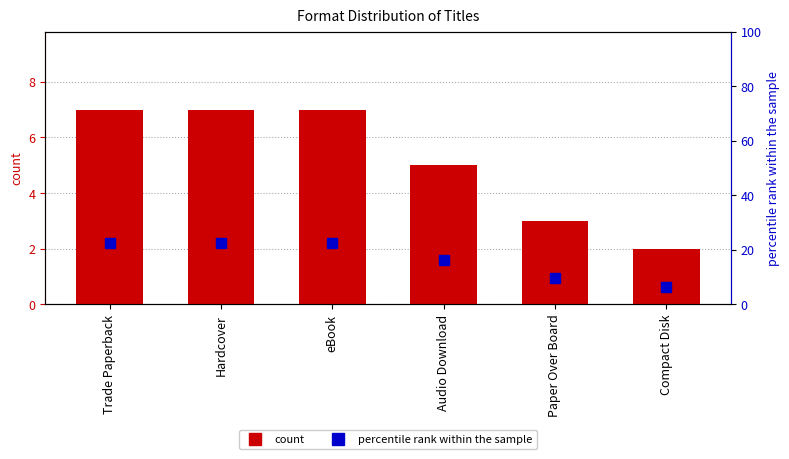

Which series has the widest spread of Y values?

percentile rank within the sample